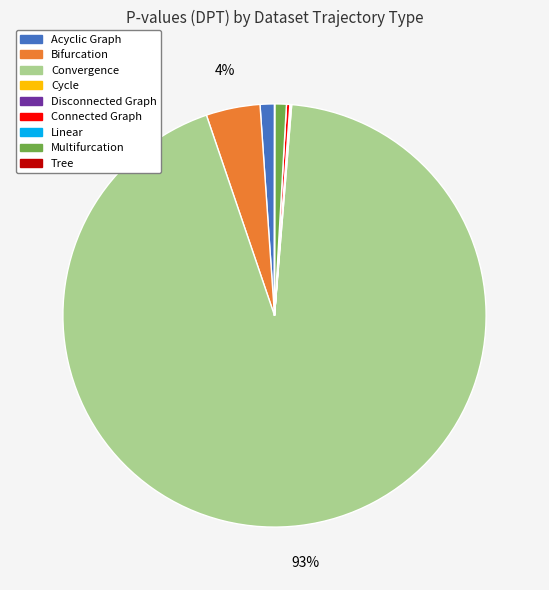

Which slice is the largest?

Convergence